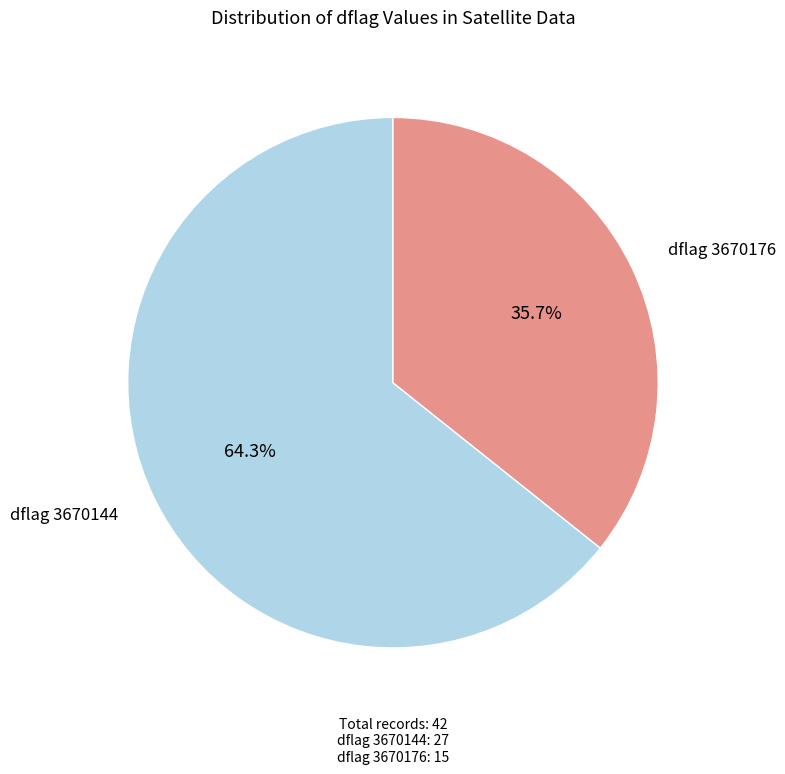

What is the total percentage of dflag 3670176 and dflag 3670144?

100.0%